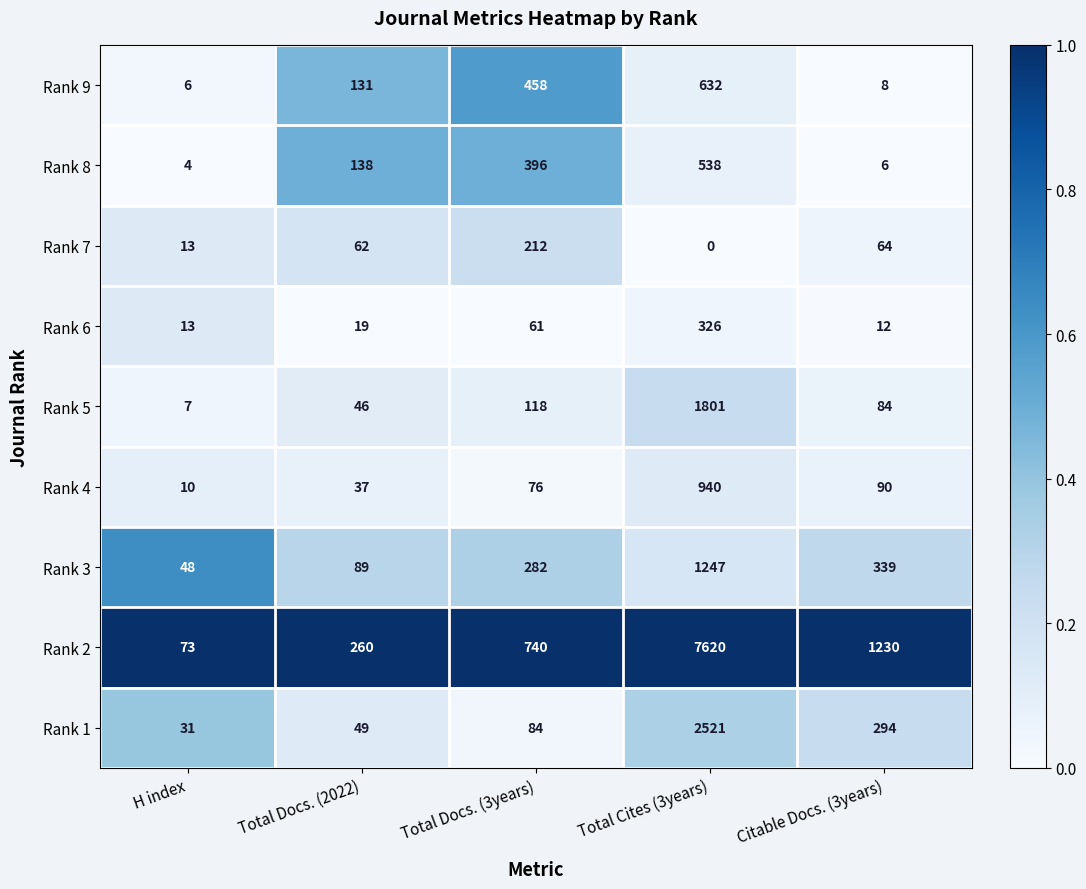

The Rank 3 series shows 151 at Total Docs. (2022). True or false?

False